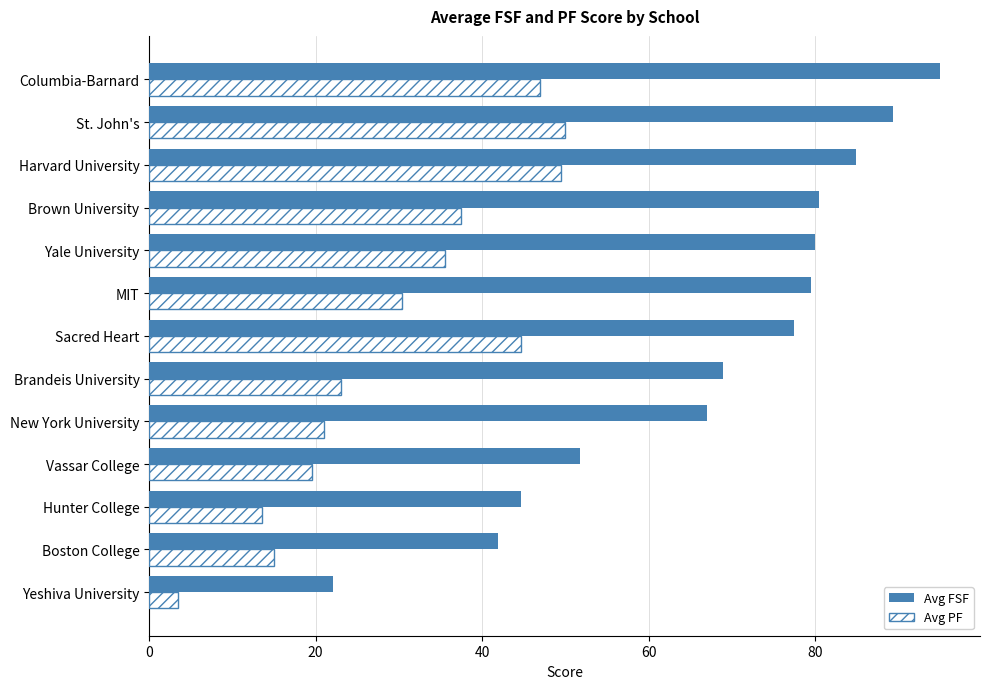

The value of Avg PF at Hunter College is 13.5. True or false?

True